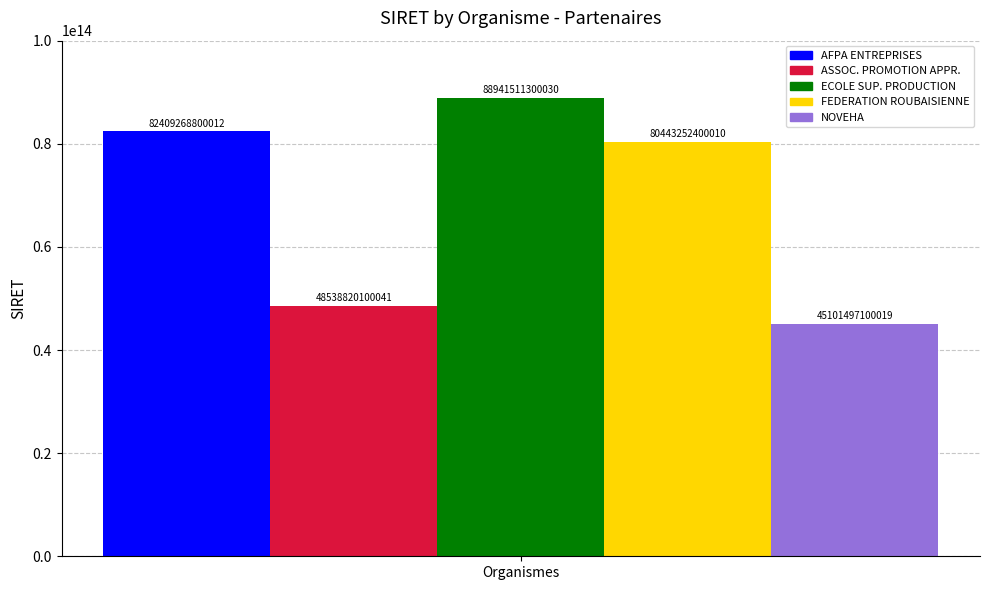

Rank the categories by FEDERATION ROUBAISIENNE value from lowest to highest.

Organismes